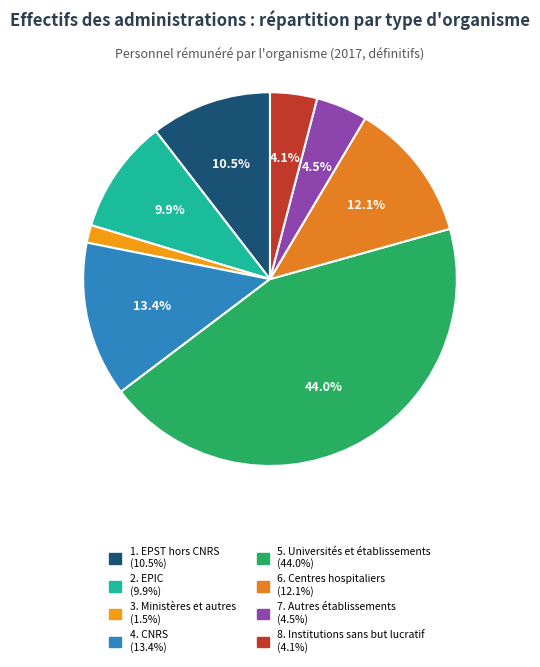

How many slices are in this pie chart?

8